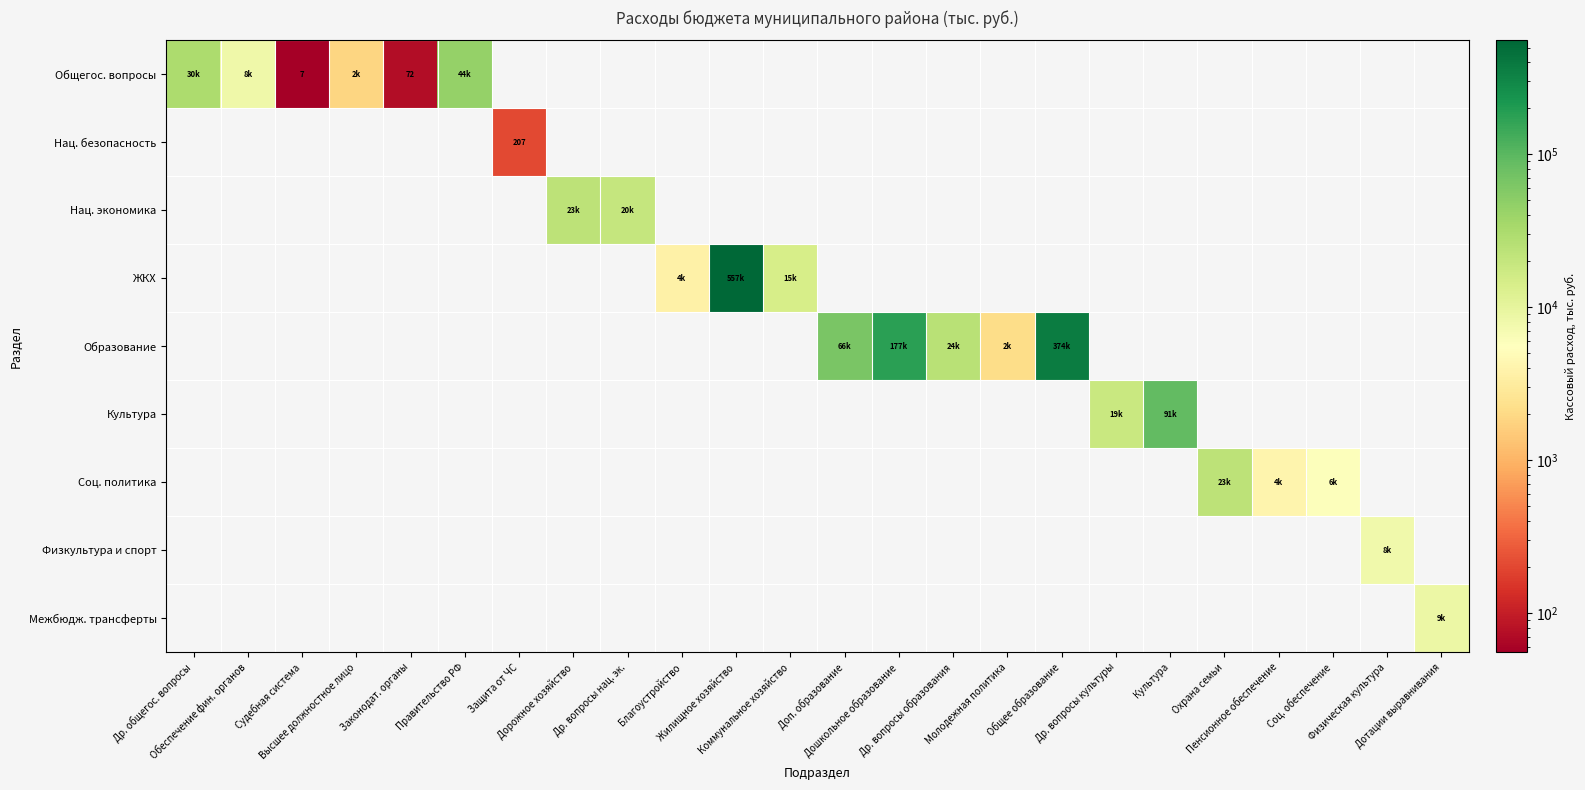

What is the difference between the maximum and minimum values in the Общегос. вопросы series?

44418.9